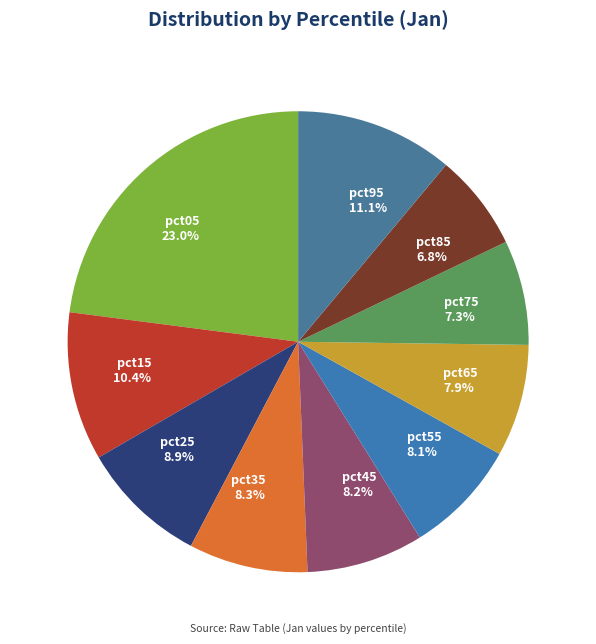

Which category has the smallest portion of the pie?

pct85